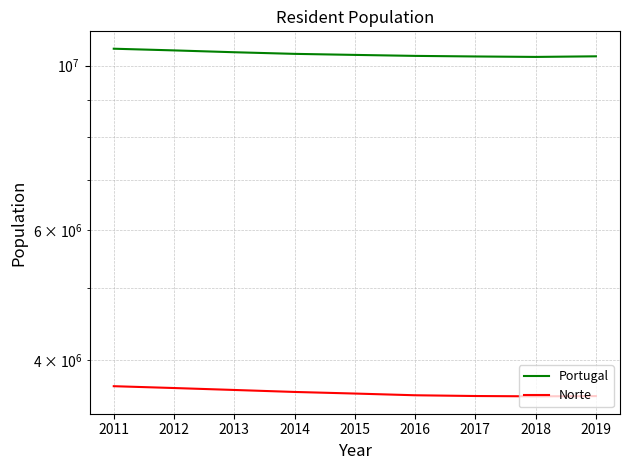

How many data points does each series have?

9